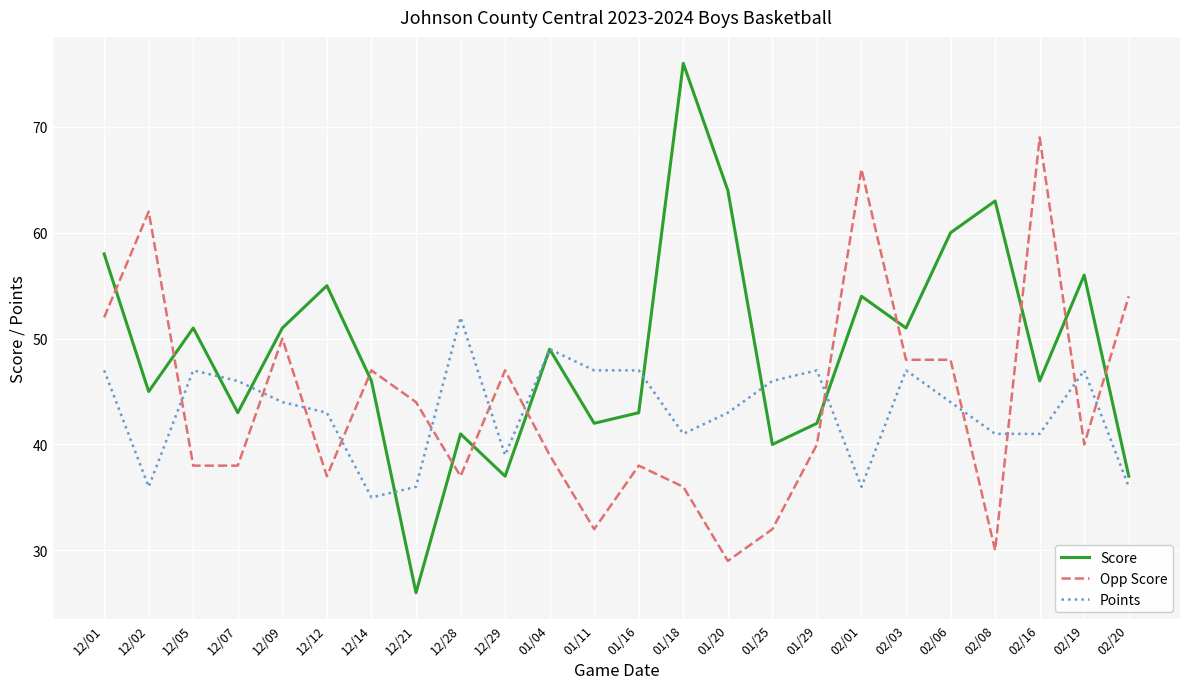

What is the sum of all Score values?

1176